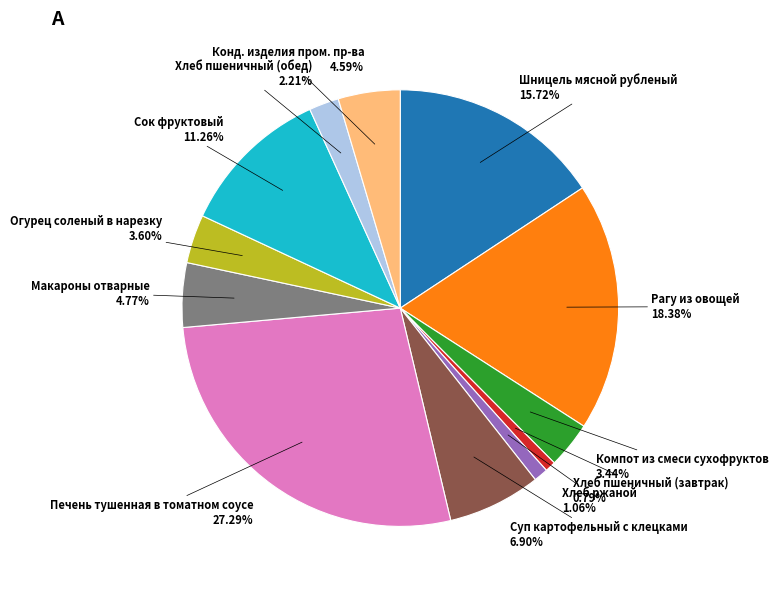

Does any single category account for the majority?

No